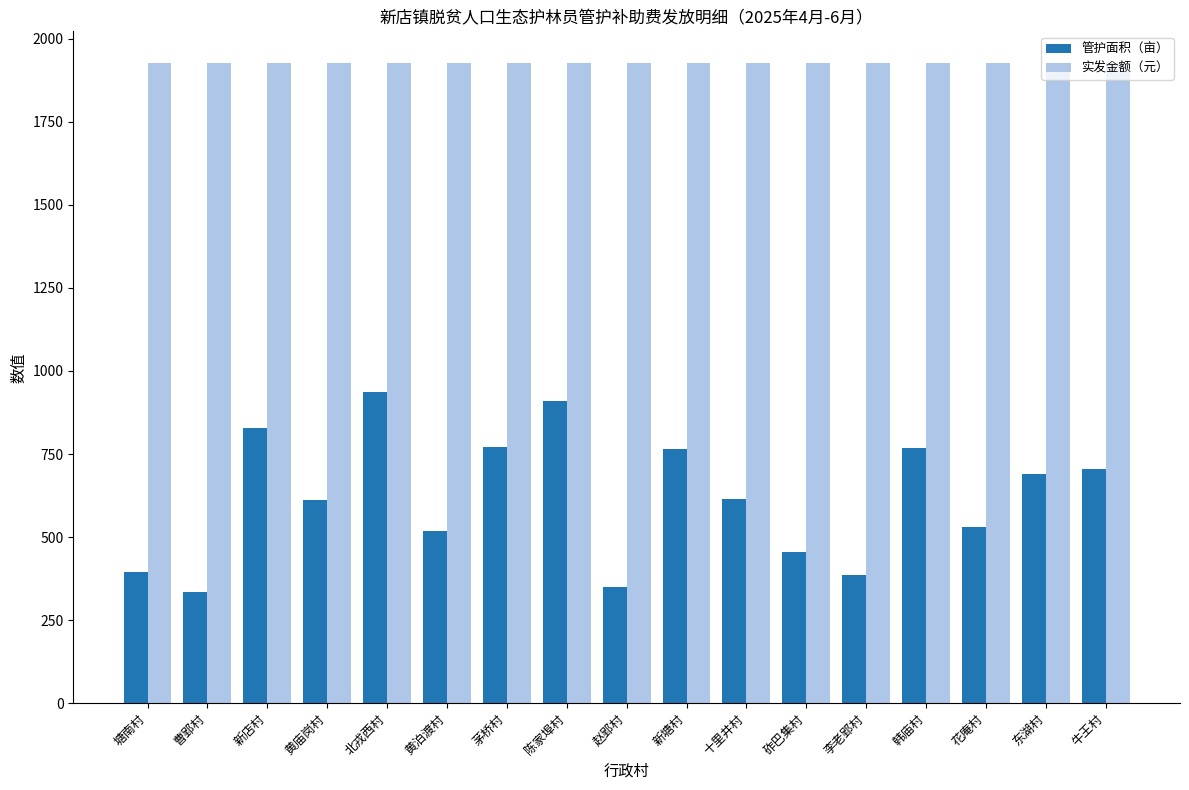

What is the sum of the 实发金额（元） values at 花庵村 and 曹郢村?

3852.0